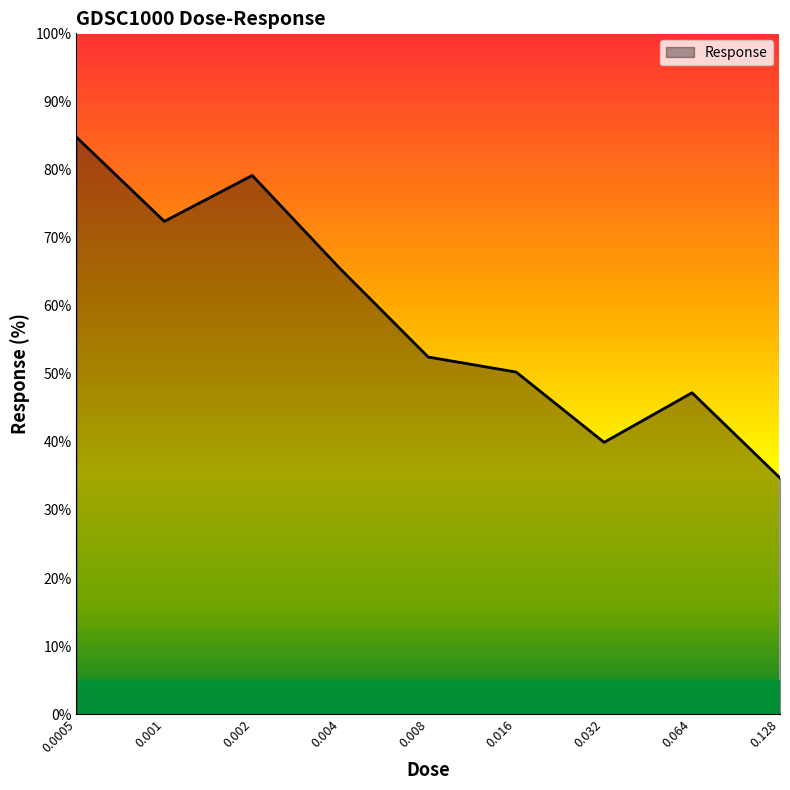

What is the difference between the maximum and minimum values?

50.1